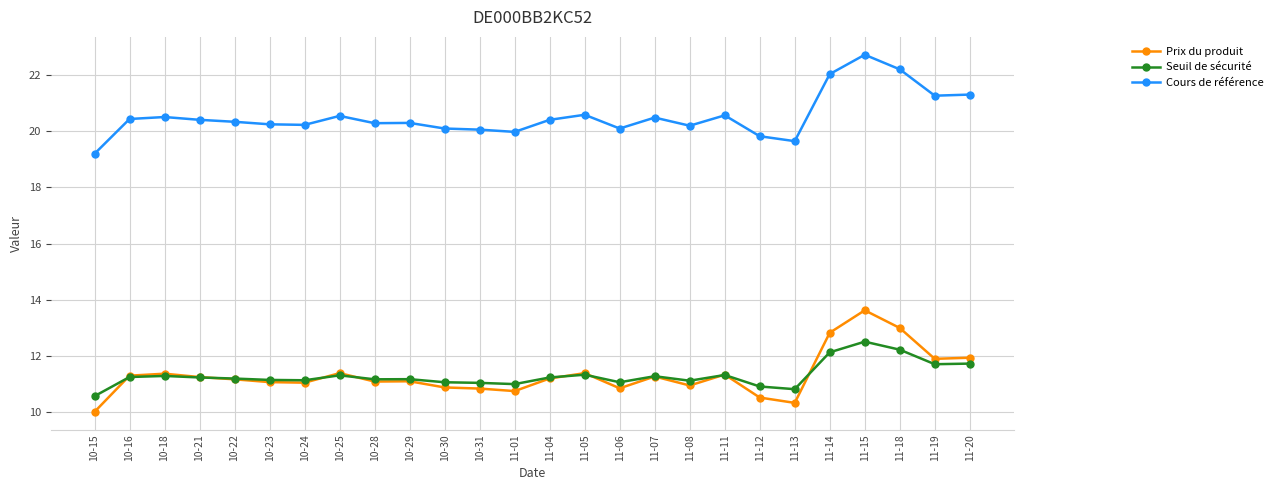

Read the Seuil de sécurité value at 11-14.

12.1